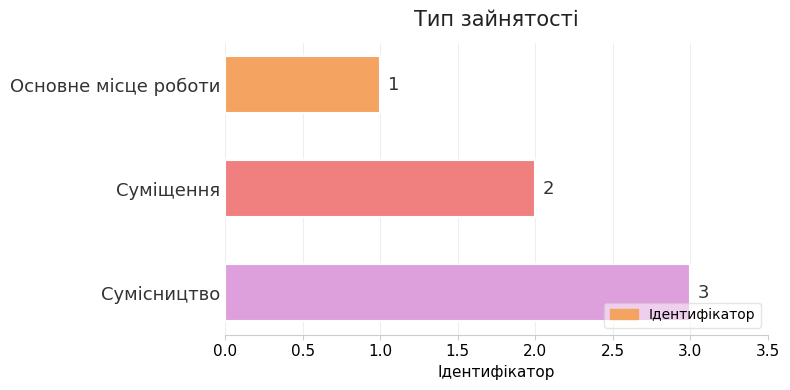

At which label is the value closest to 2?

Суміщення